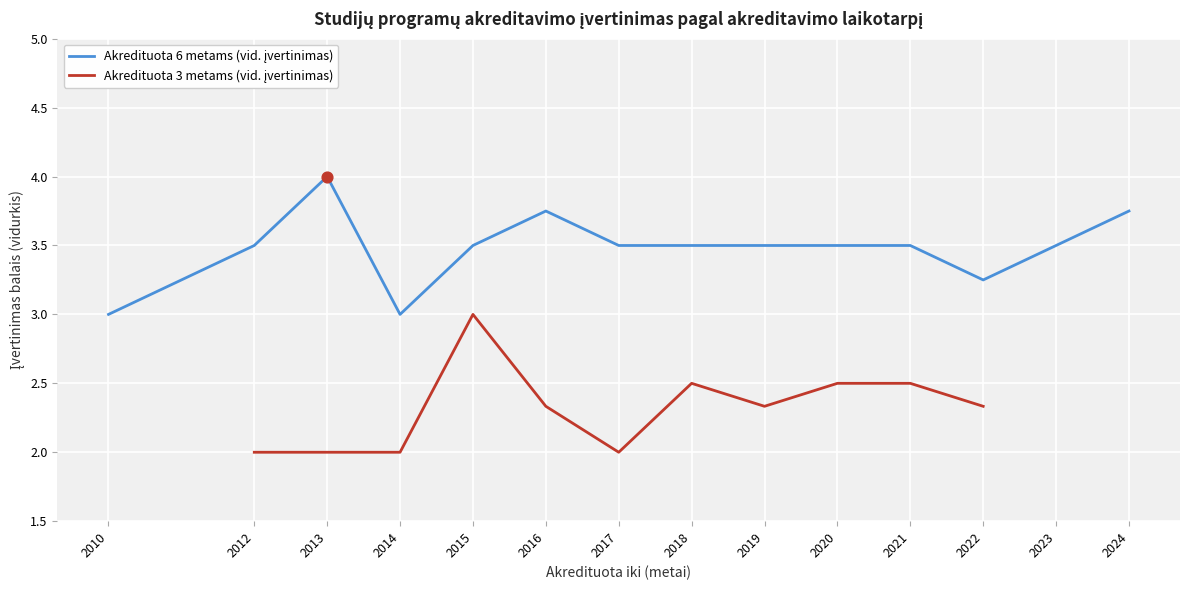

At how many categories does at least one series exceed 3?

12